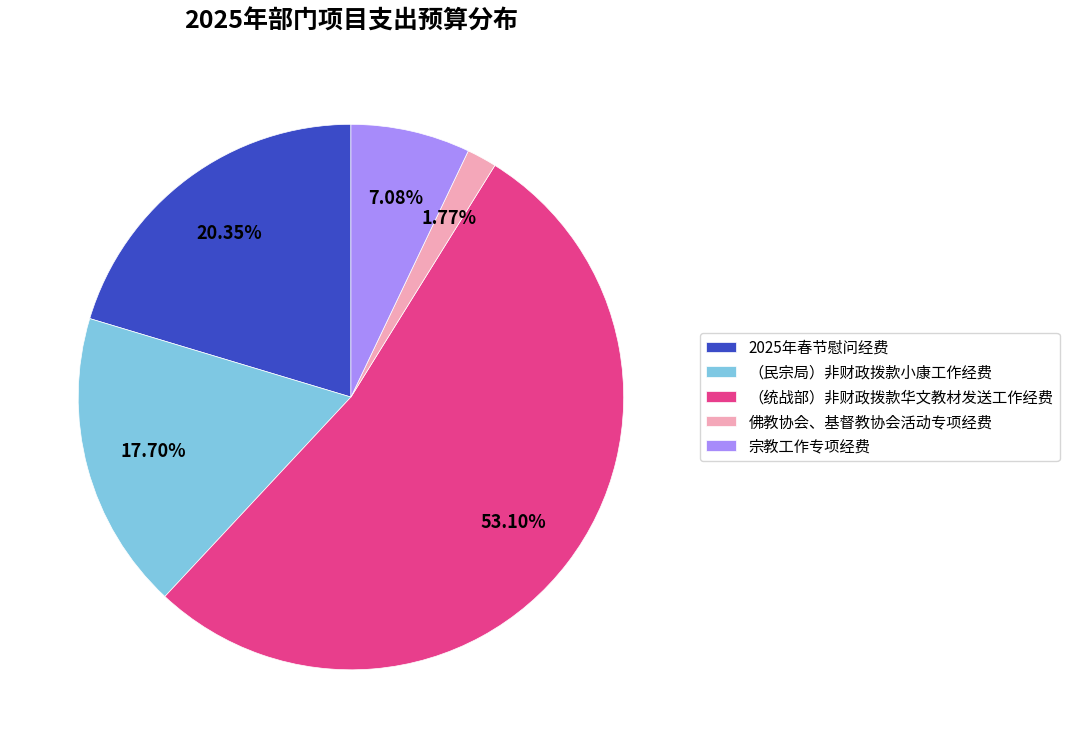

To the nearest percent, what percentage of the pie is 宗教工作专项经费?

7%